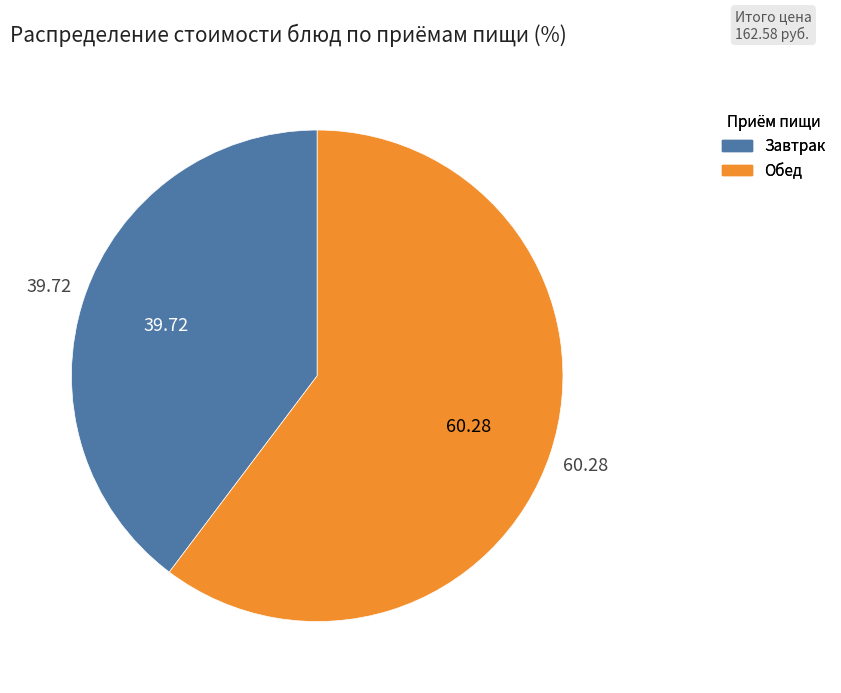

Is there any slice that represents more than half of the pie?

Yes